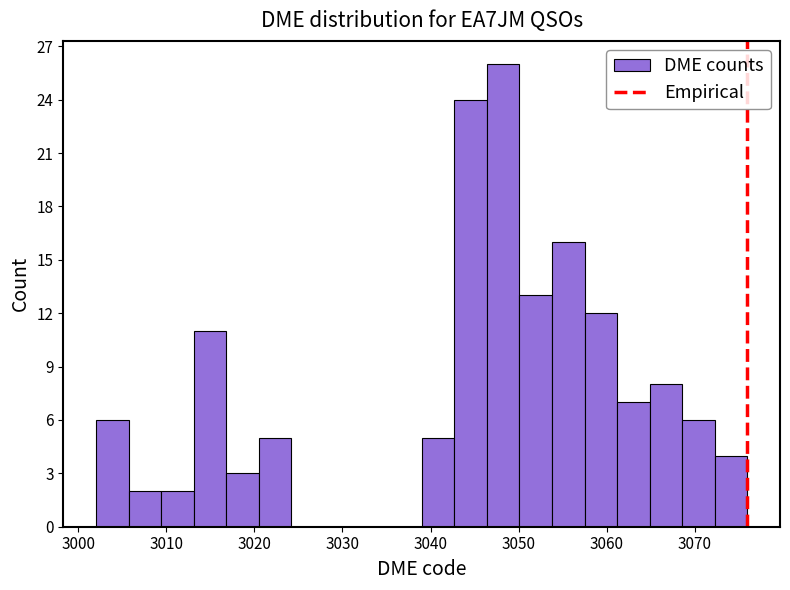

Around what value on the x-axis is the tallest bar? Give the approximate position of its centre, as read against the axis.

3048